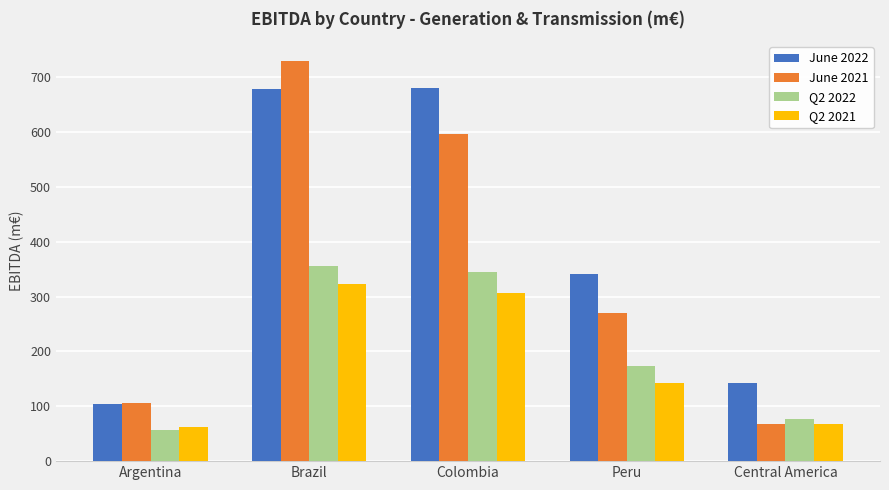

Where does the June 2022 series first go above 341?

Brazil